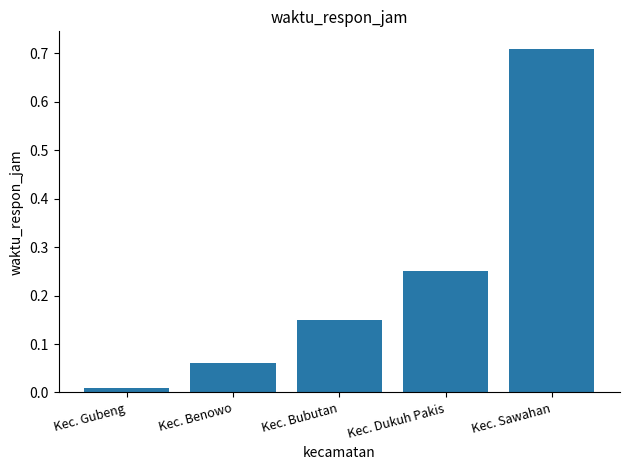

List the labels in order of value, largest first.

Kec. Sawahan, Kec. Dukuh Pakis, Kec. Bubutan, Kec. Benowo, Kec. Gubeng